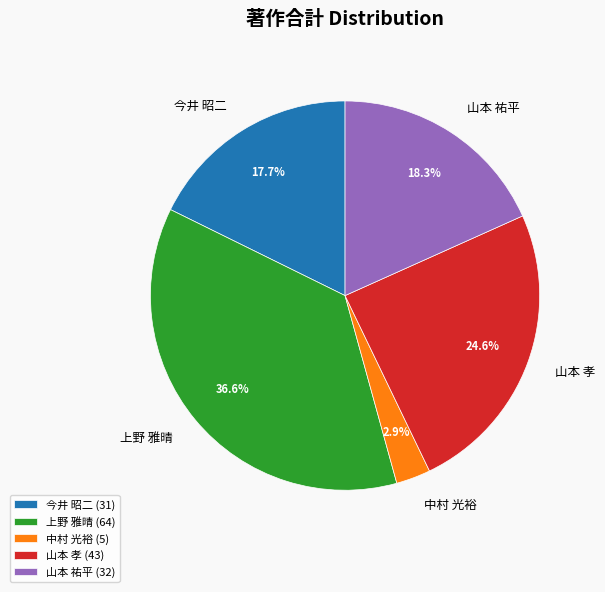

Do 山本 祐平 and 今井 昭二 together represent more than half of the pie?

No